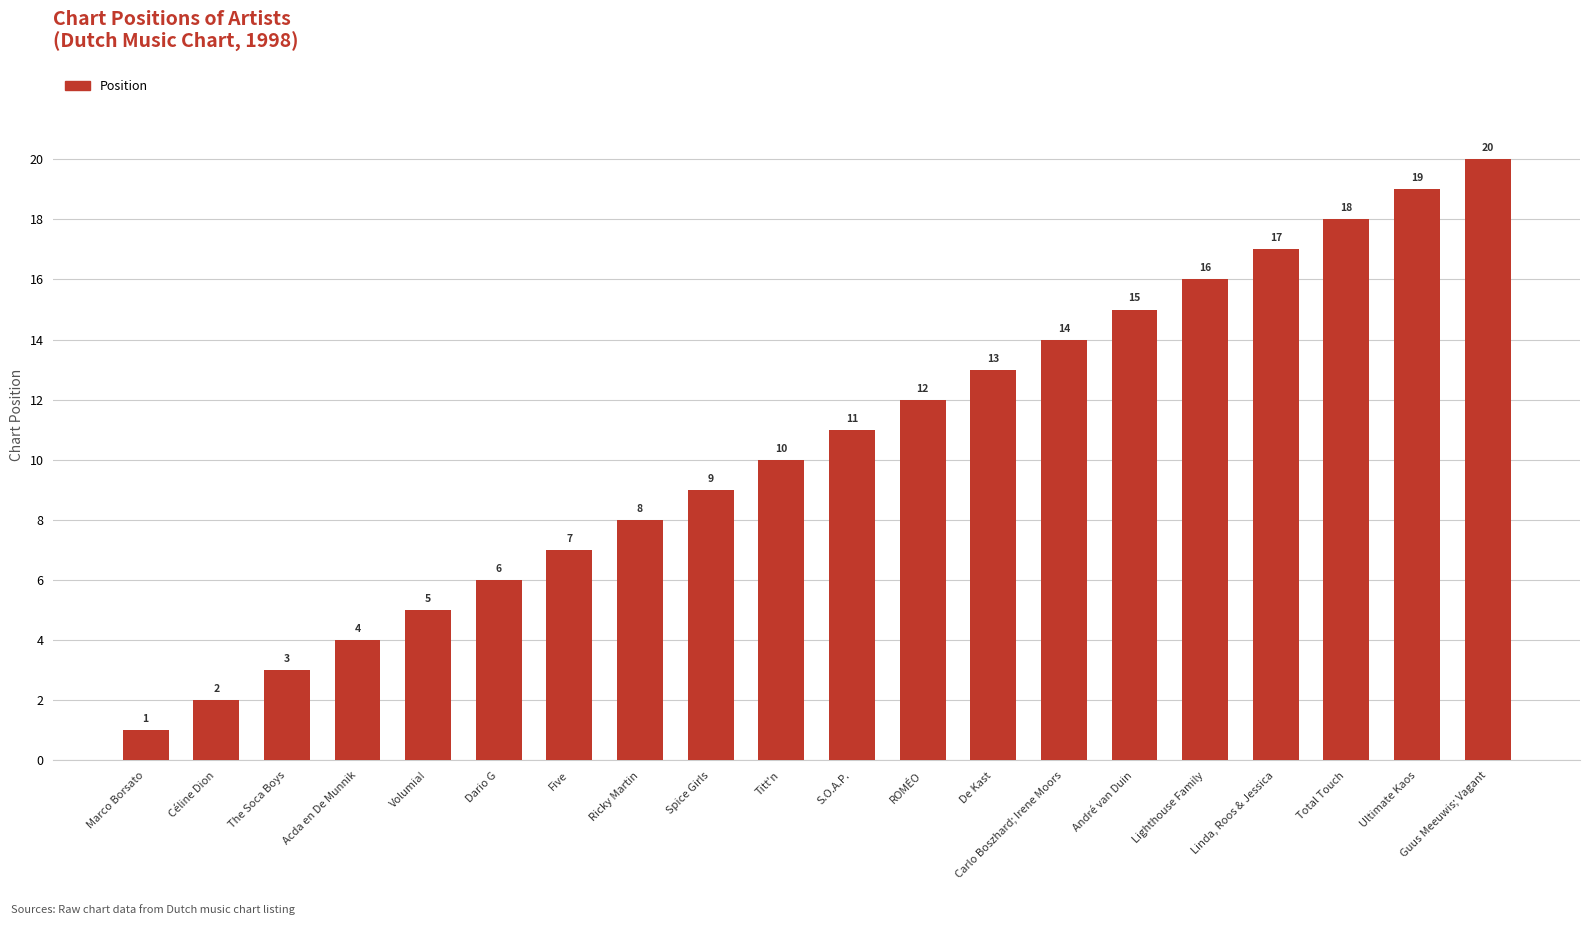

Rank the categories by value from highest to lowest.

Guus Meeuwis; Vagant, Ultimate Kaos, Total Touch, Linda, Roos & Jessica, Lighthouse Family, André van Duin, Carlo Boszhard; Irene Moors, De Kast, ROMÉO, S.O.A.P., Titt'n, Spice Girls, Ricky Martin, Five, Dario G, Volumia!, Acda en De Munnik, The Soca Boys, Céline Dion, Marco Borsato